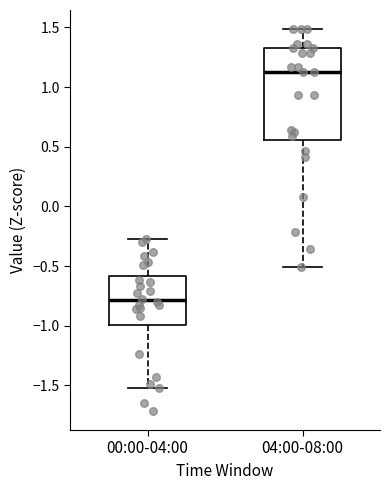

Where does the upper whisker of the box for 04:00-08:00 end on the y-axis? The values are not printed on the chart, so give them approximately, as read against the axis.

1.50